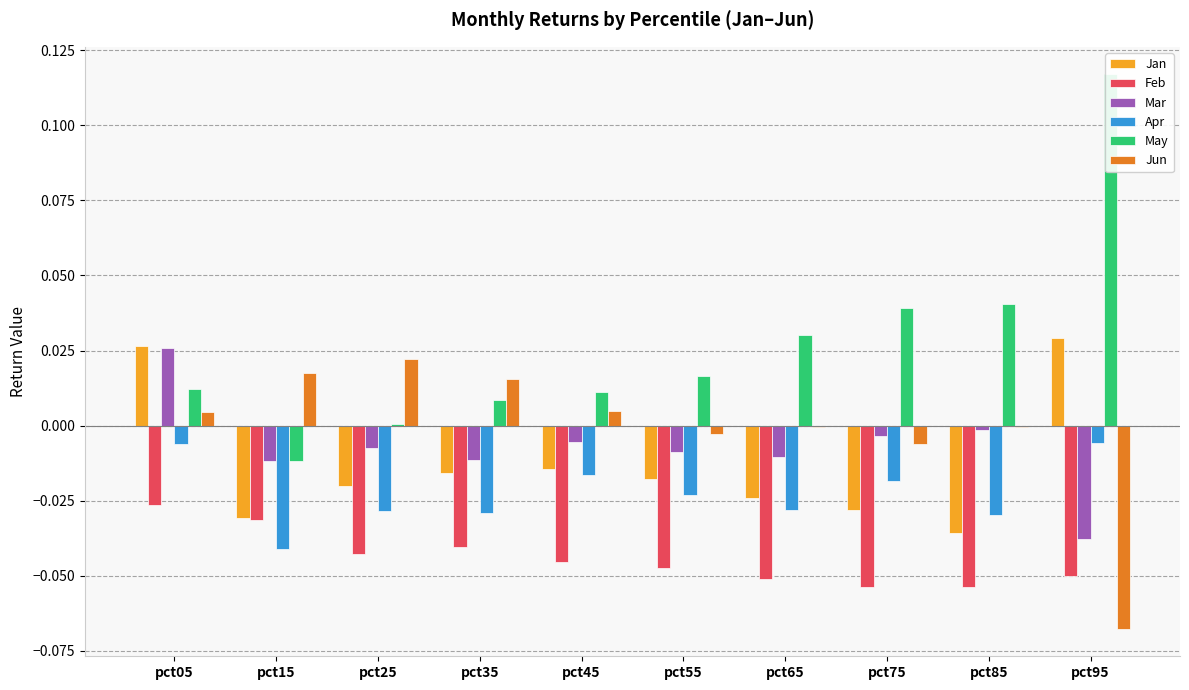

How many data points does each series have?

10